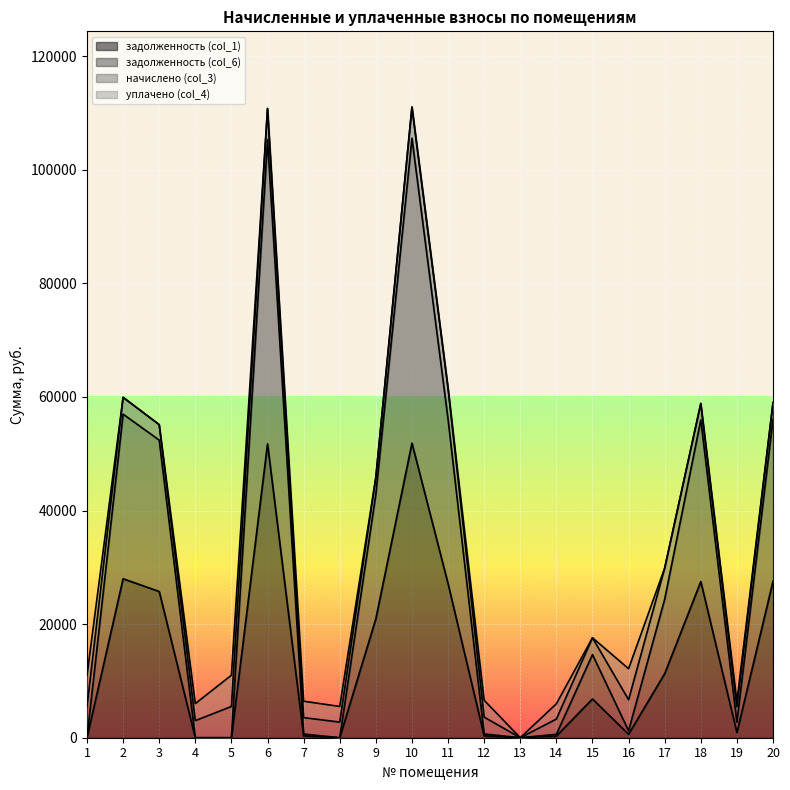

The value of задолженность (col_6) at 6 is 105308.3. True or false?

True